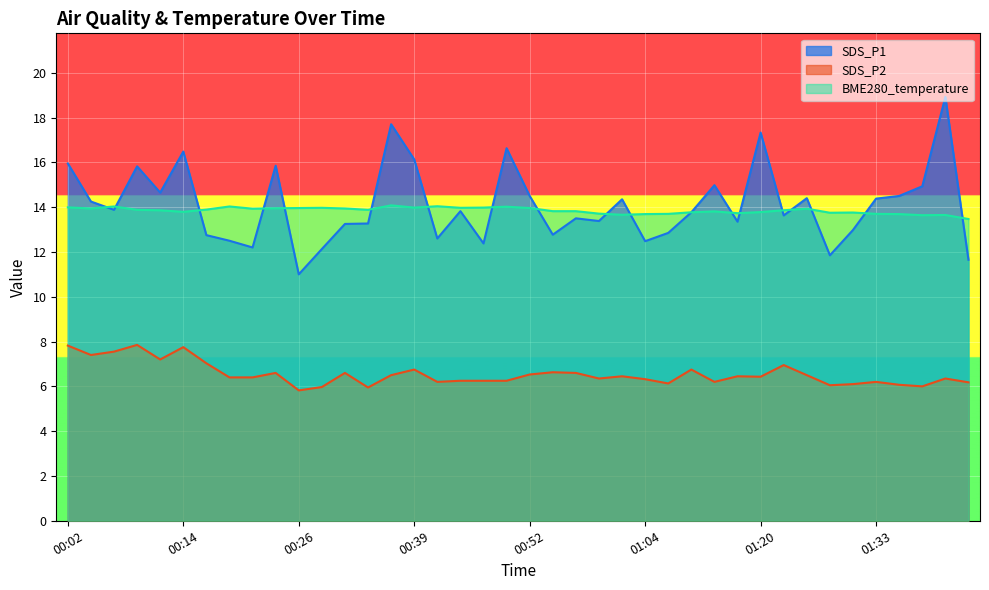

At which category is the sum across all series the highest?

01:41